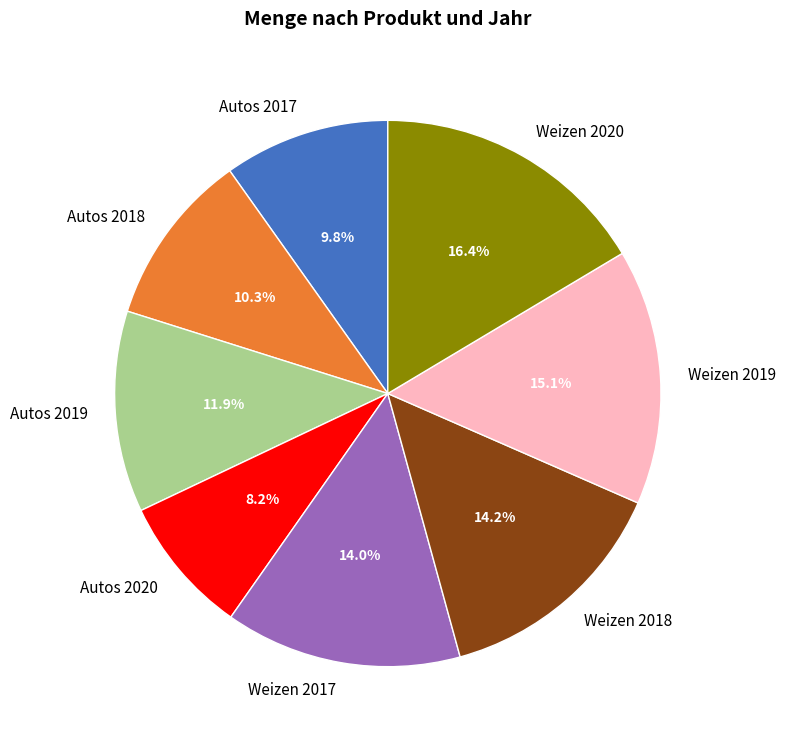

To the nearest percent, what percentage of the pie is Weizen 2018?

14%